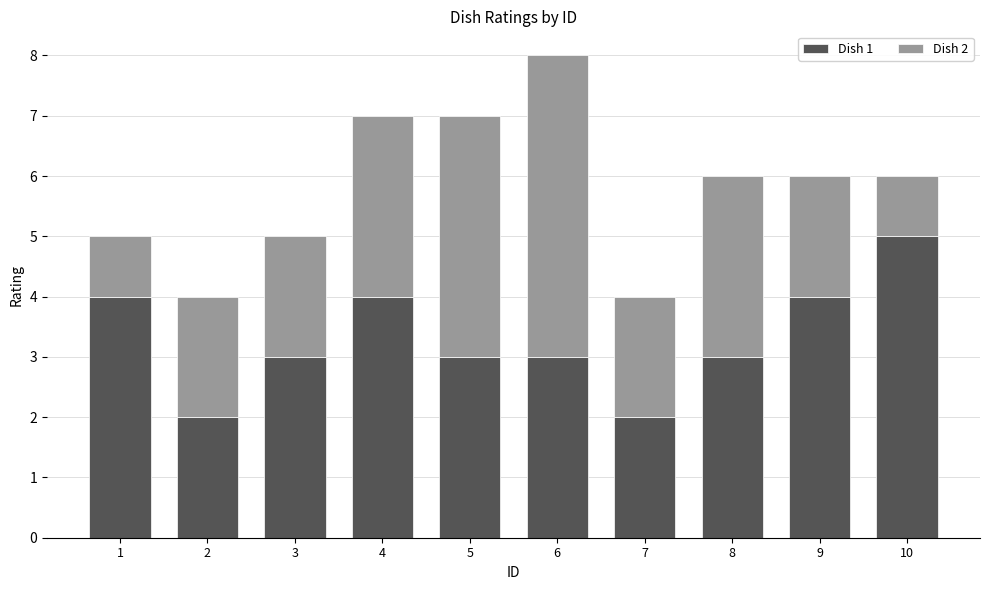

How many distinct data groups are displayed?

2